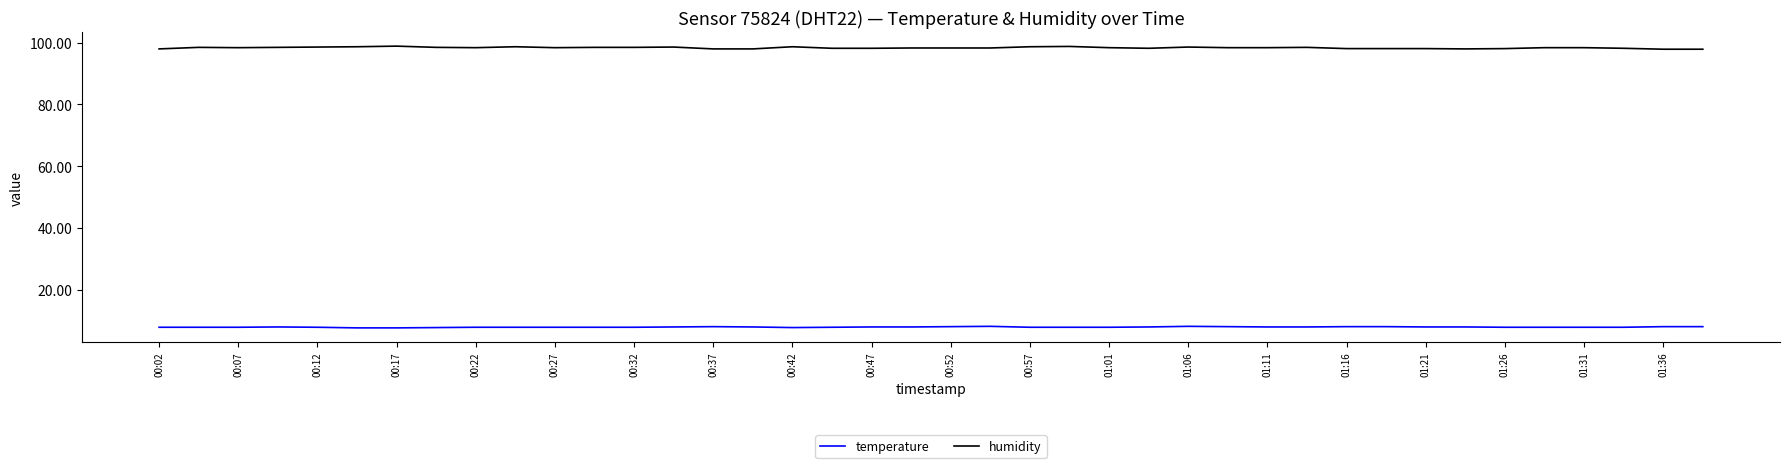

What is the lowest value of the humidity series?

97.9